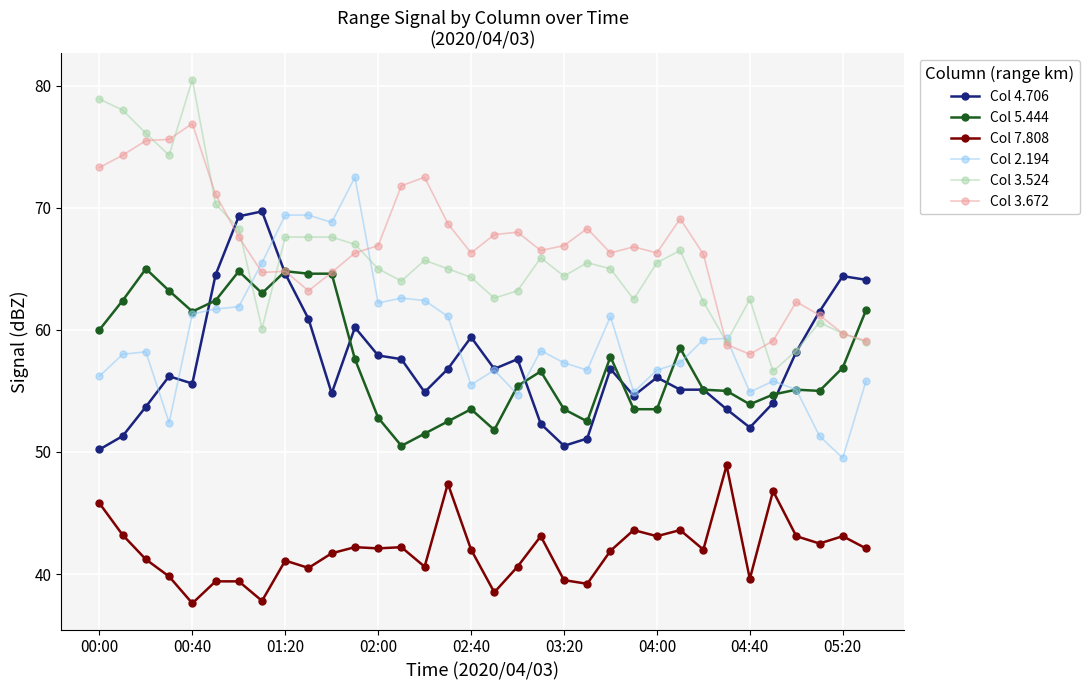

How many distinct data groups are displayed?

6